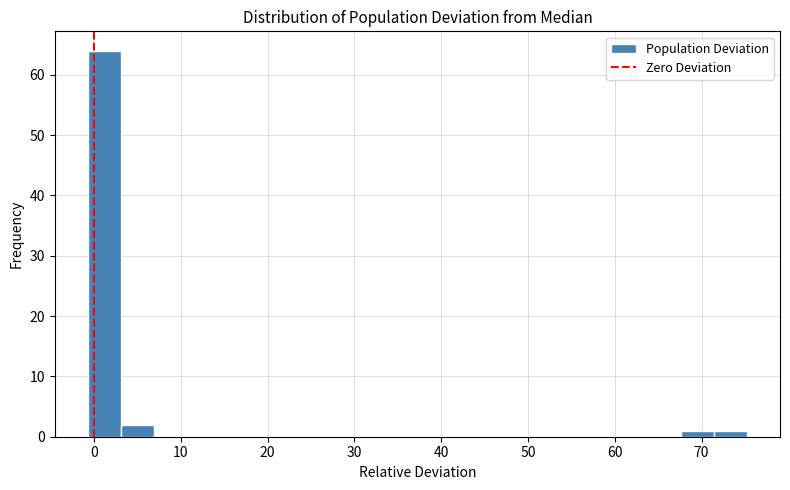

Read against the x-axis, roughly where is the centre of the tallest bar?

1